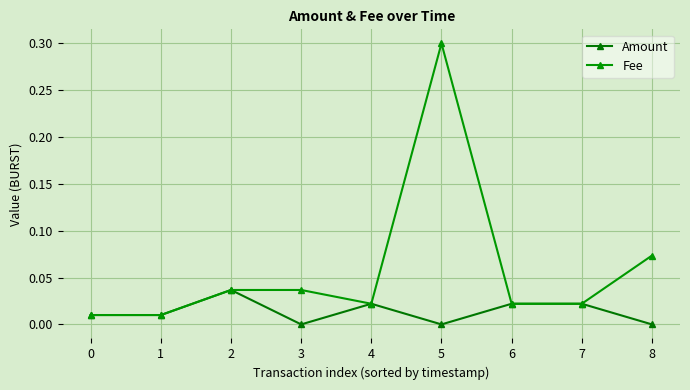

True or false: Fee and Amount cross at least once.

False